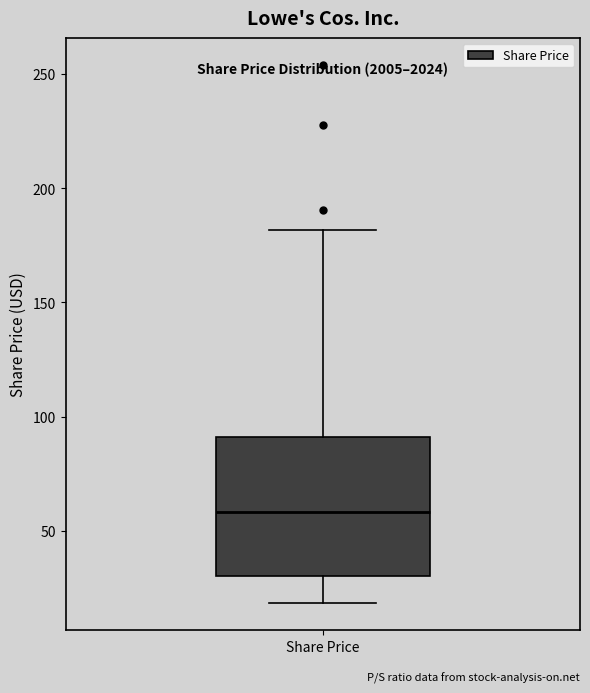

Read this box plot against the y-axis: the position of the median line, the range covered by the box, and the ends of both whiskers. The values are not printed on the chart, so give them approximately, as read against the axis.

median 60, box 30 to 90, whiskers 20 to 180